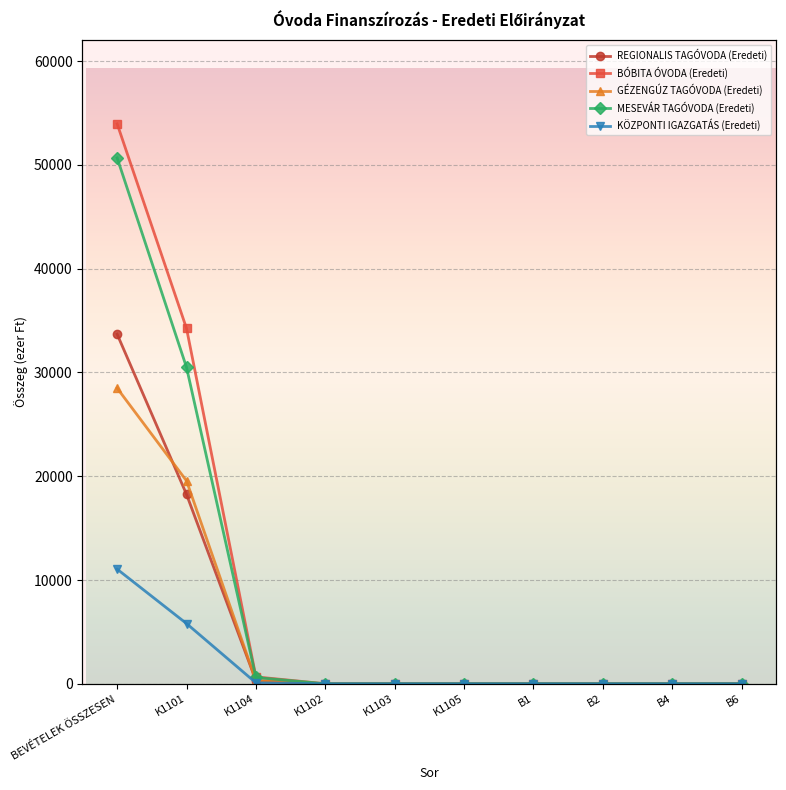

Is this an area chart (filled region under the line)?

No